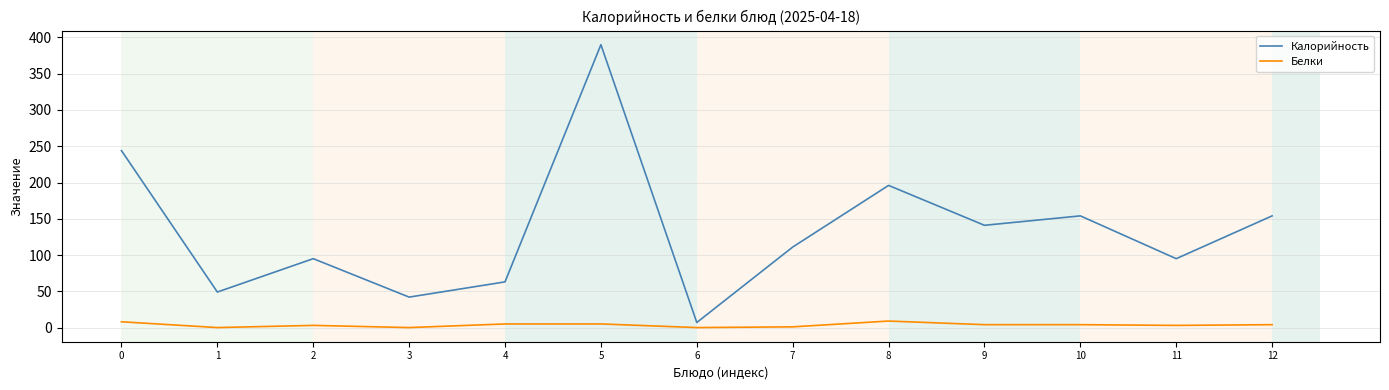

At which category is the sum across all series the highest?

5